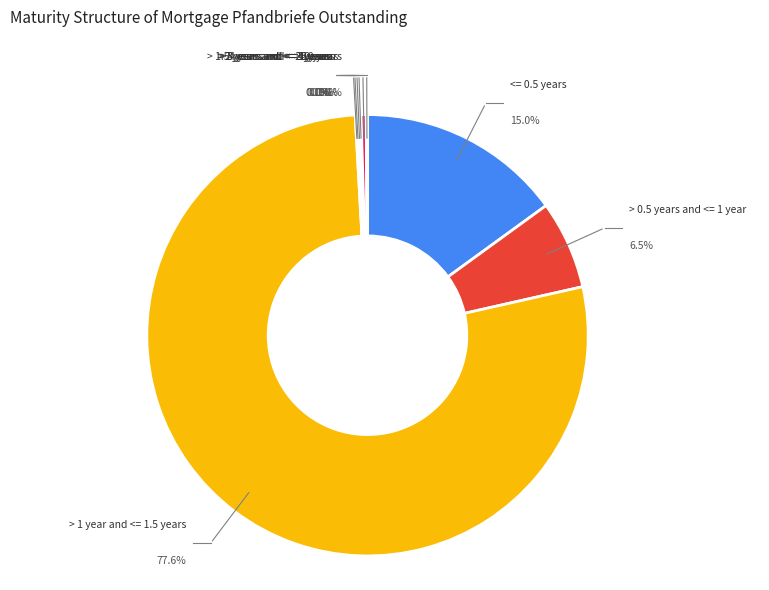

Which has a higher value, > 10 years or <= 0.5 years?

<= 0.5 years